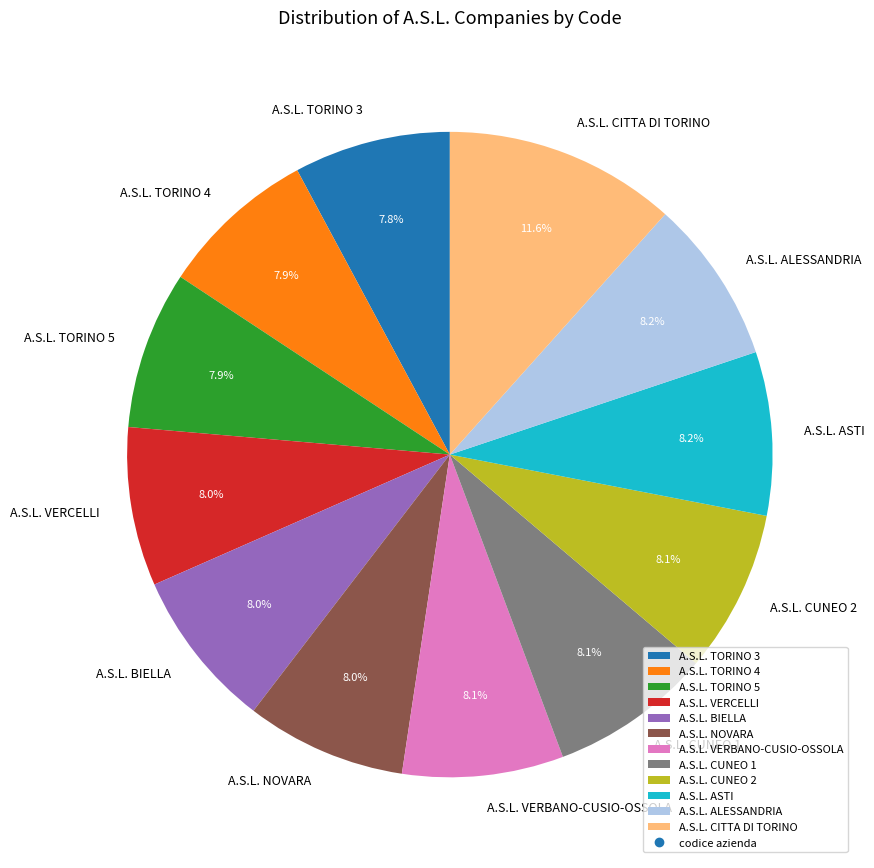

Does A.S.L. ASTI account for over 50% of the chart?

No